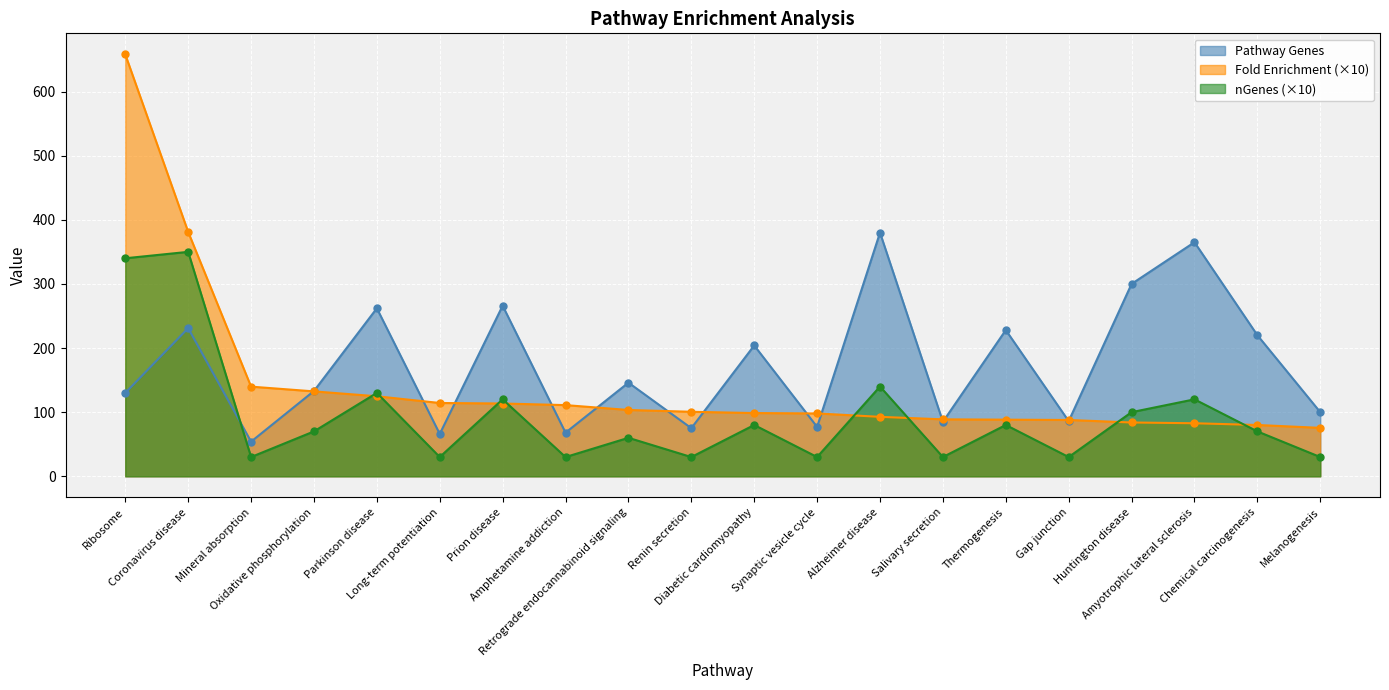

How many categories are shown in the chart?

20